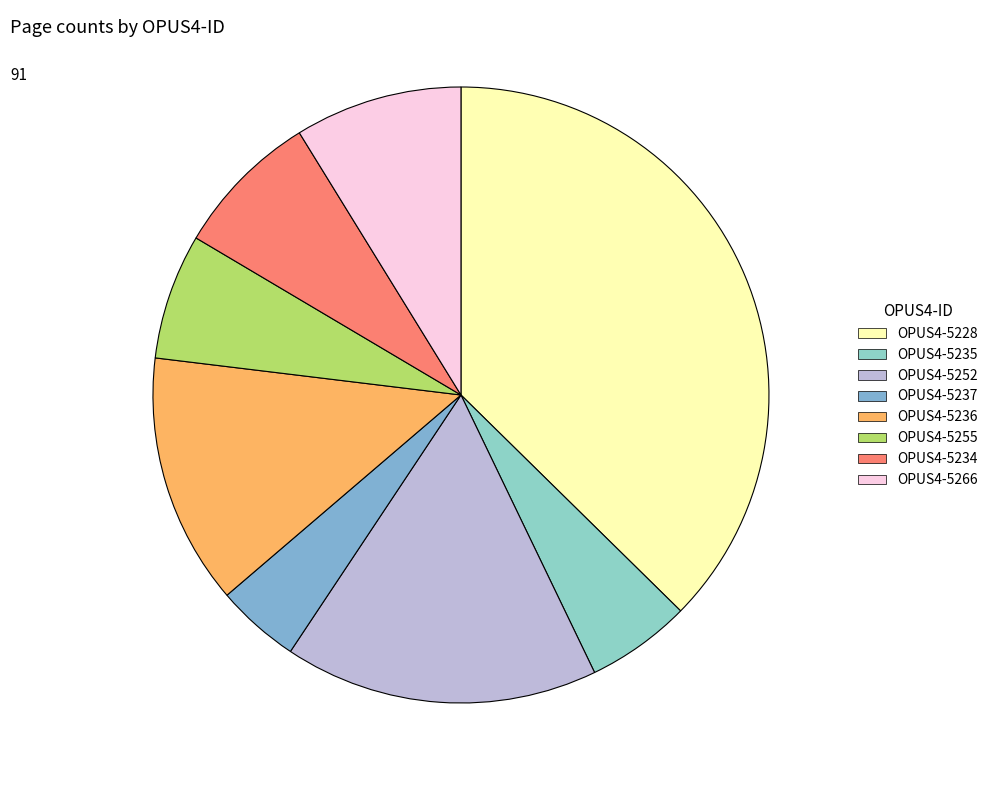

Is OPUS4-5234 the majority of the pie?

No